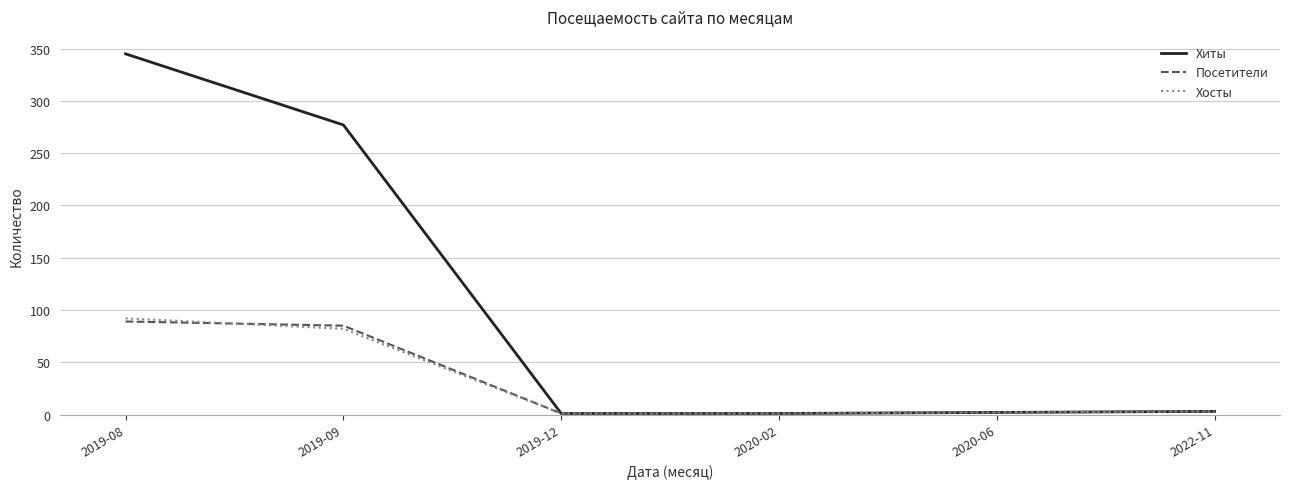

Where does the Хосты series first go above 3?

2019-08